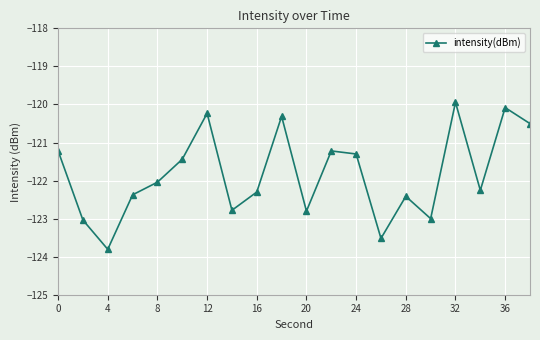

True or false: there are more than 1 points higher than both neighbors.

True